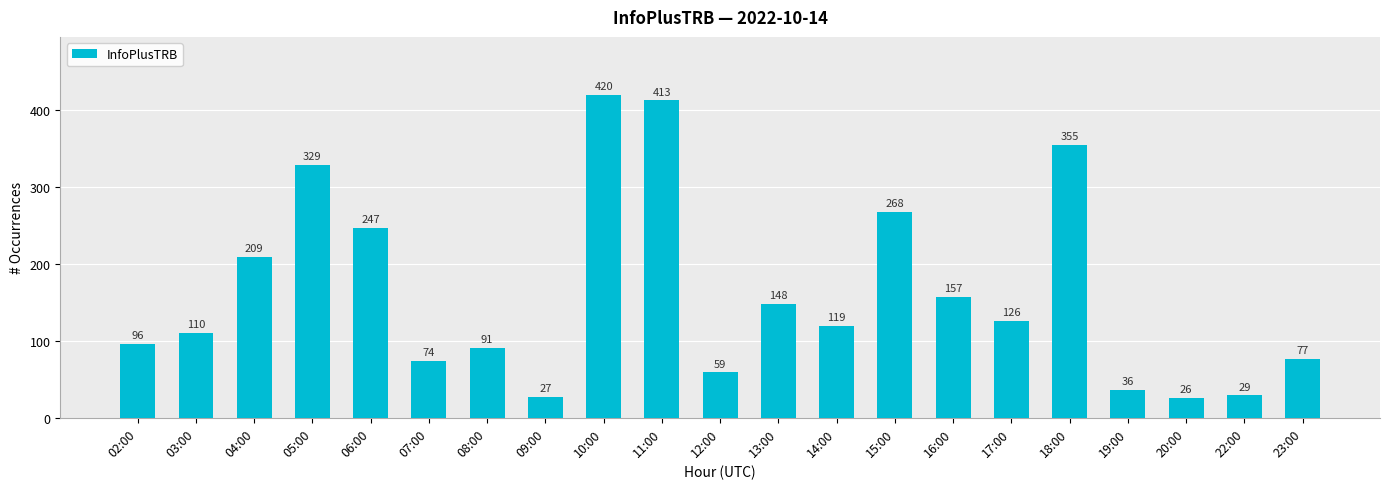

Does the chart contain stacked bars?

No